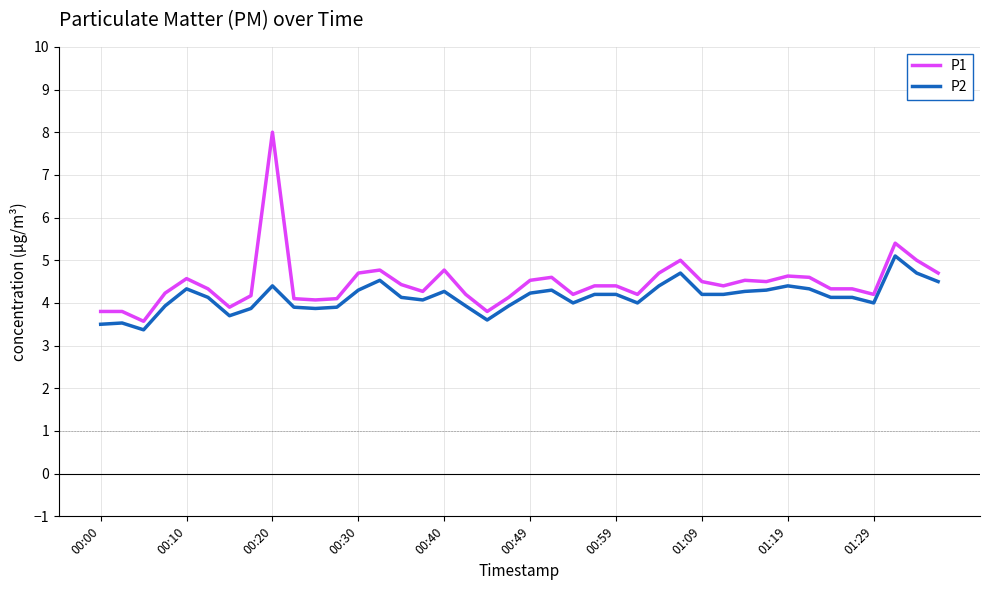

True or false: P1 and P2 cross at least once.

False